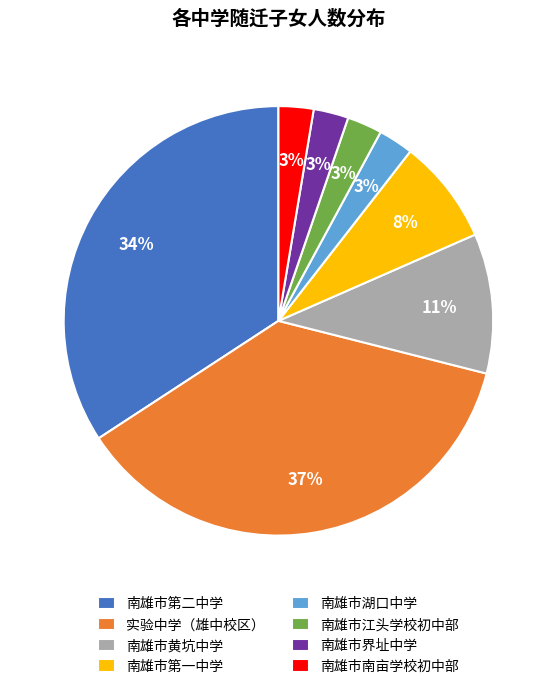

Approximately how many times larger is the value at 南雄市南亩学校初中部 compared to 南雄市界址中学?

1.0